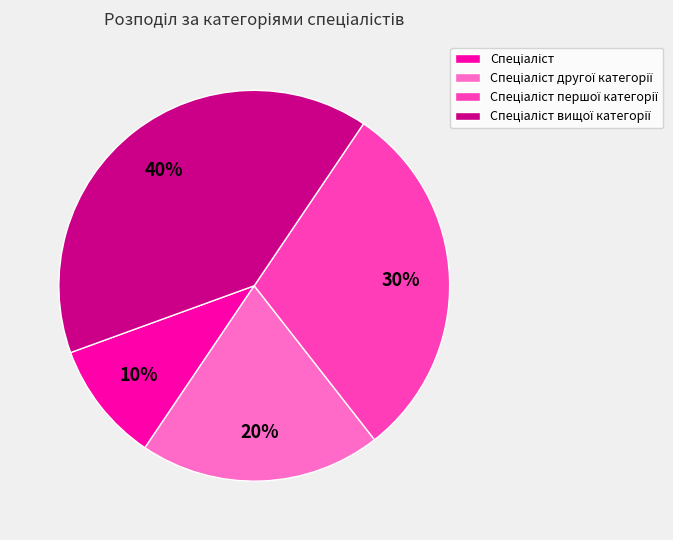

To the nearest percent, what is the average slice percentage?

25%